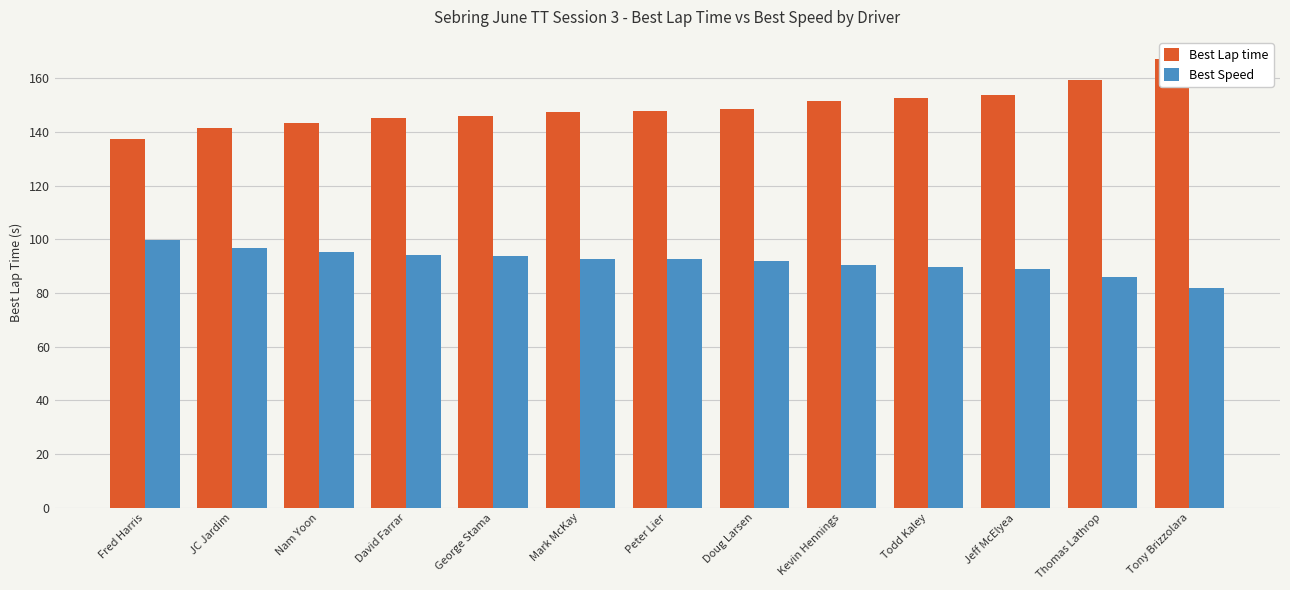

What is the highest value of the Best Lap time series?

167.1